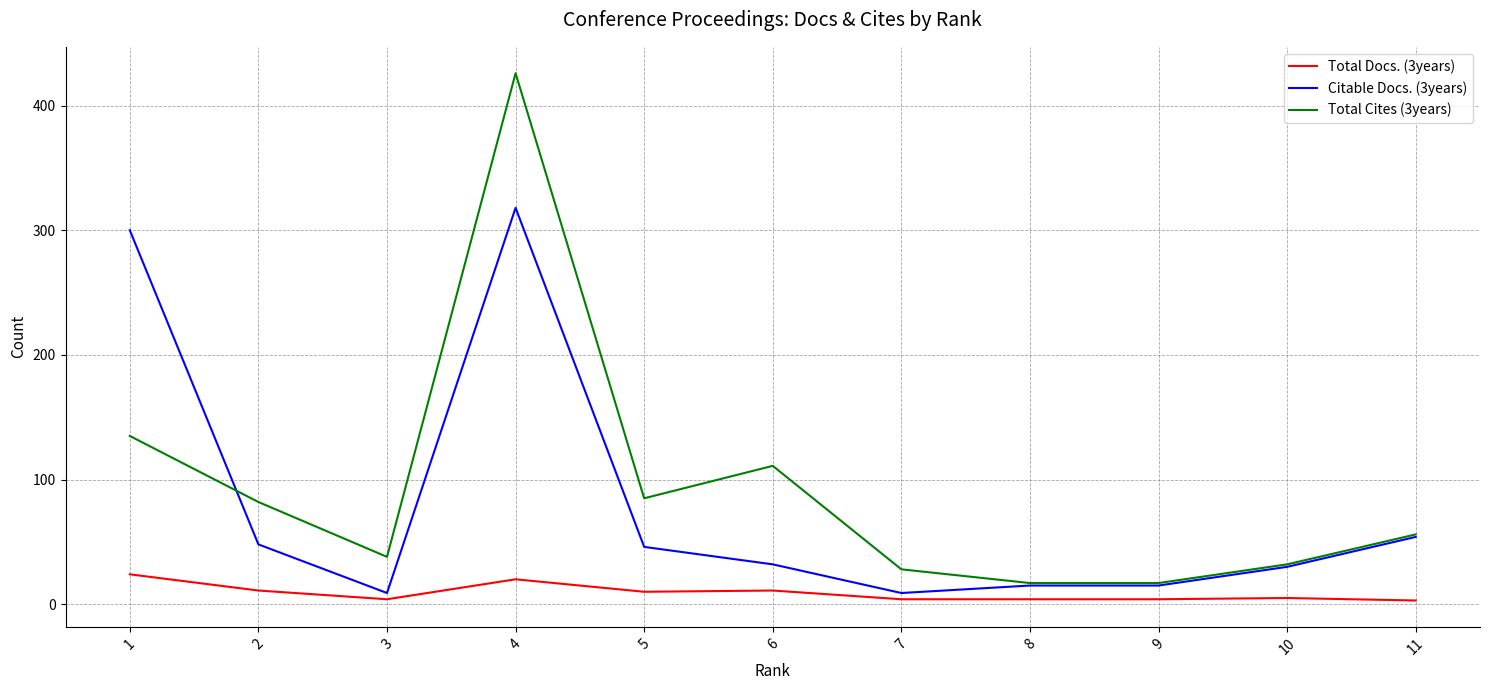

Rank the series by their average value, from highest to lowest.

Total Cites (3years), Citable Docs. (3years), Total Docs. (3years)